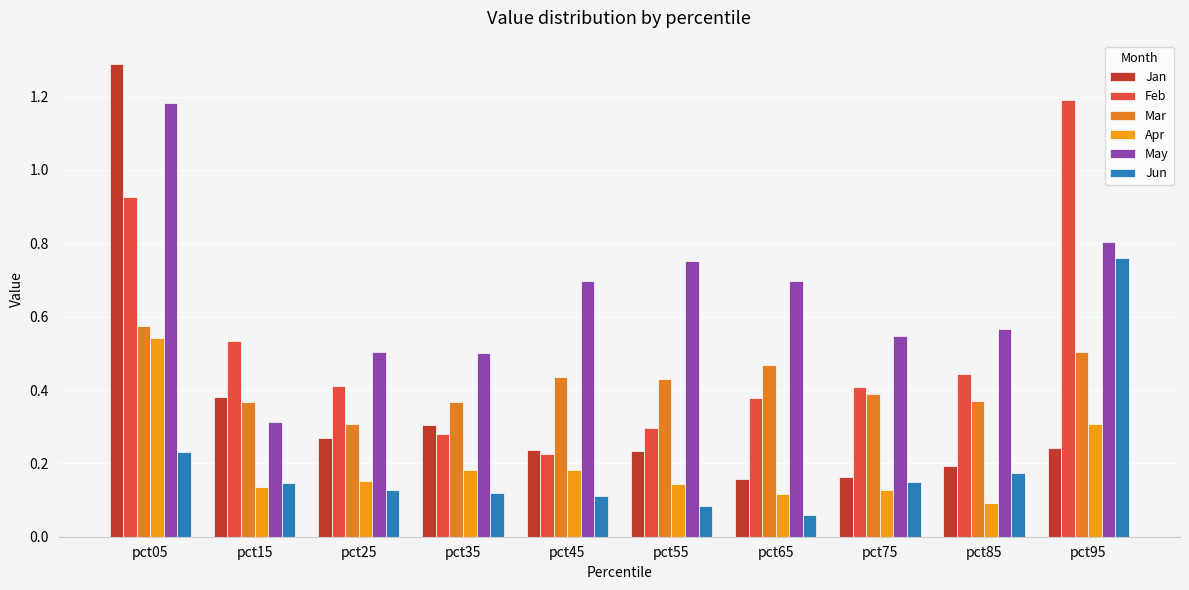

What is the spread (max minus min) of values at pct05?

1.1